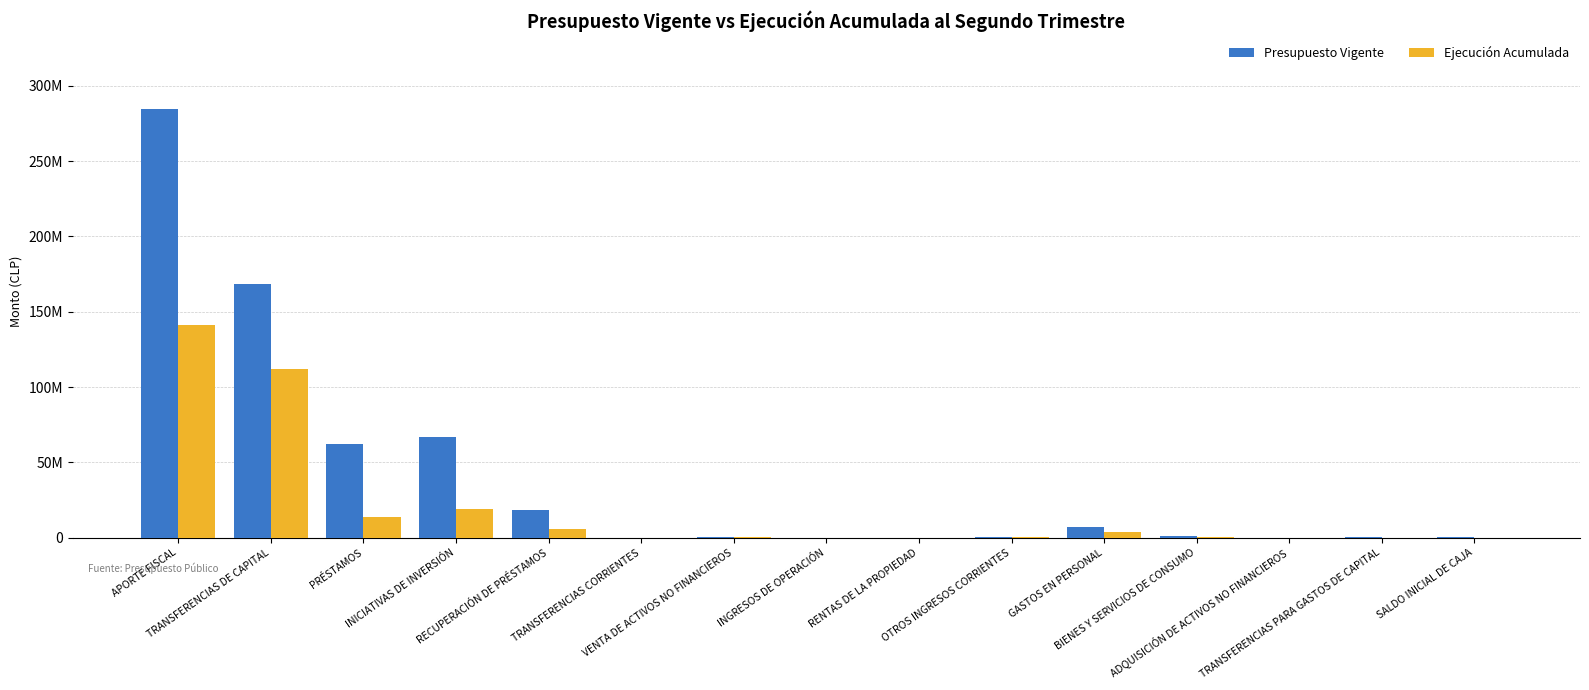

The Ejecución Acumulada series shows 71068 at INGRESOS DE OPERACIÓN. True or false?

True